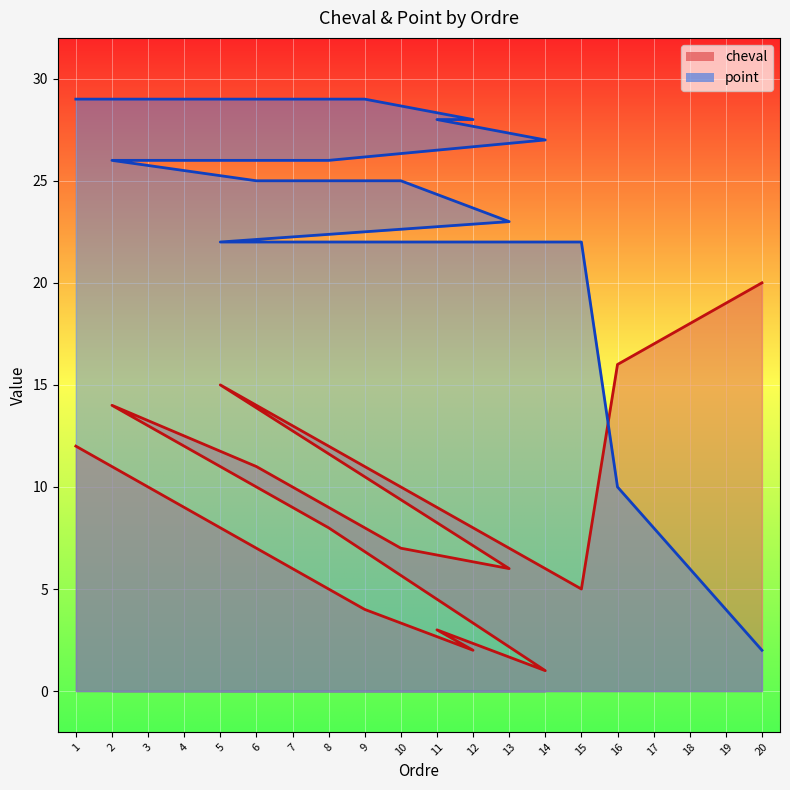

Rank the series by their average value, from highest to lowest.

point, cheval